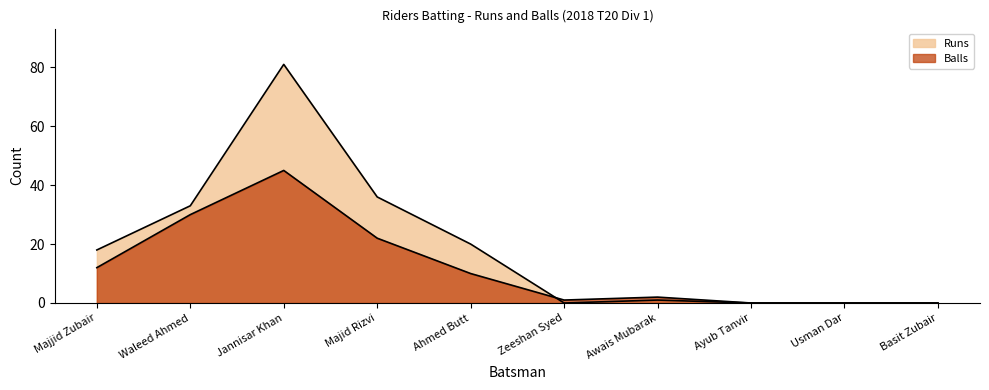

How many interior local valleys does the Balls series have?

1